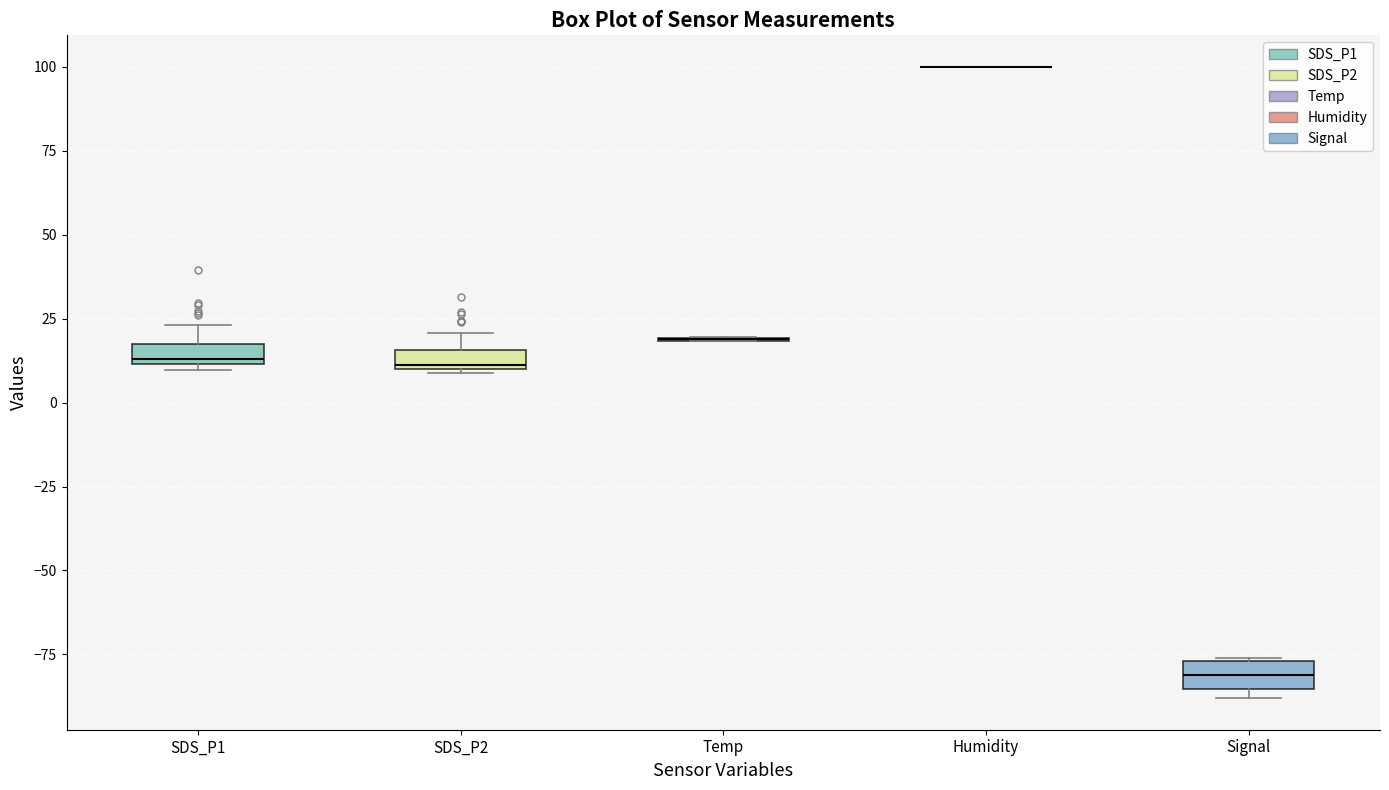

Where is the upper edge of the box for SDS_P2 on the y-axis? The values are not printed on the chart, so give them approximately, as read against the axis.

15